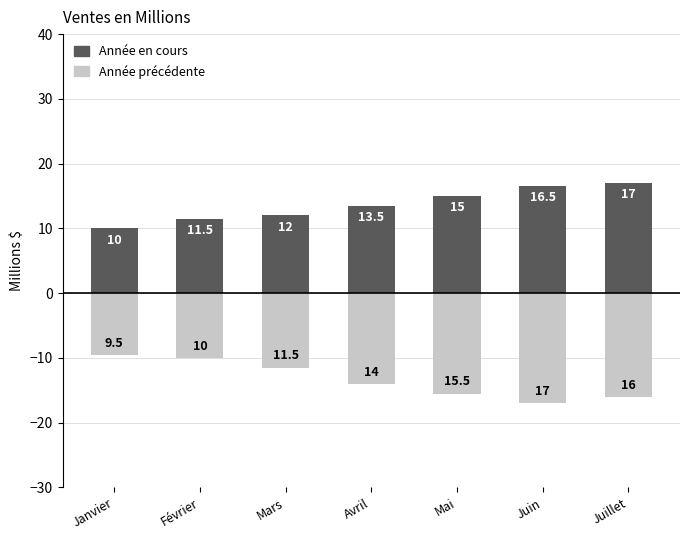

Which has a higher value, Février or Mars?

Mars